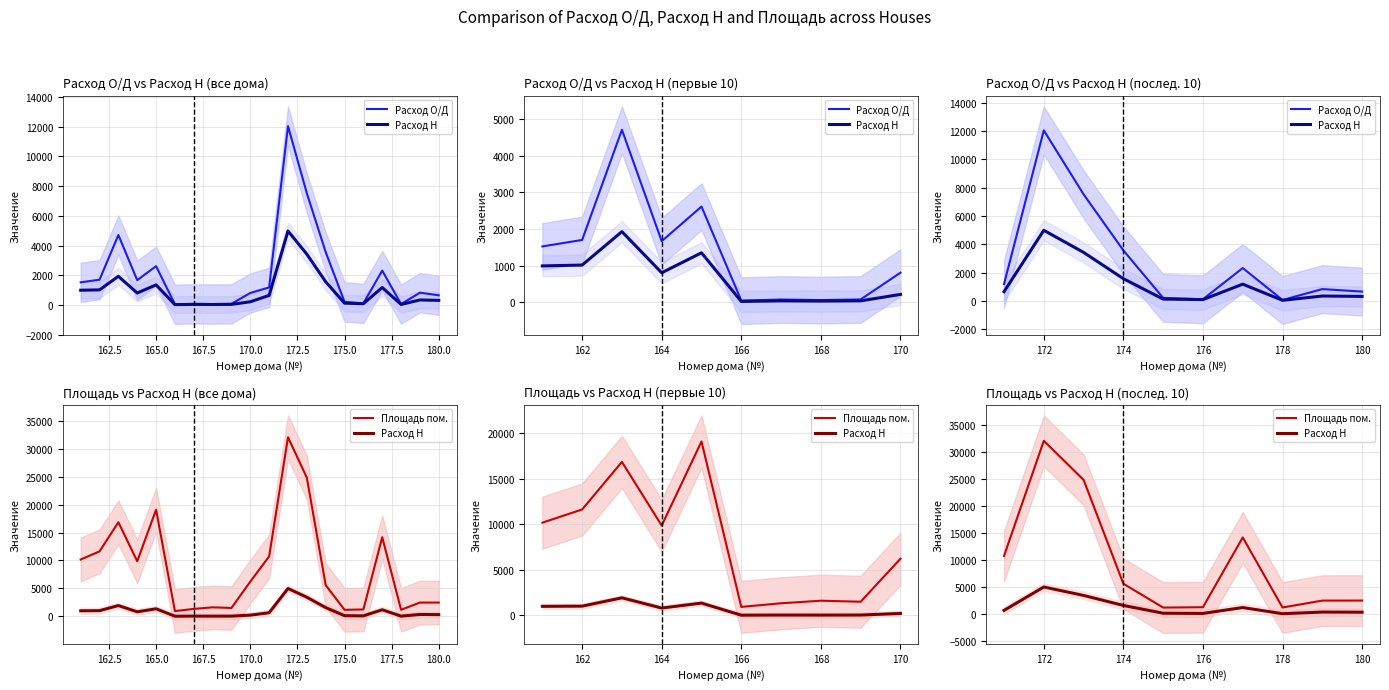

The value of Площадь пом. at 176 is 1809.1. True or false?

False